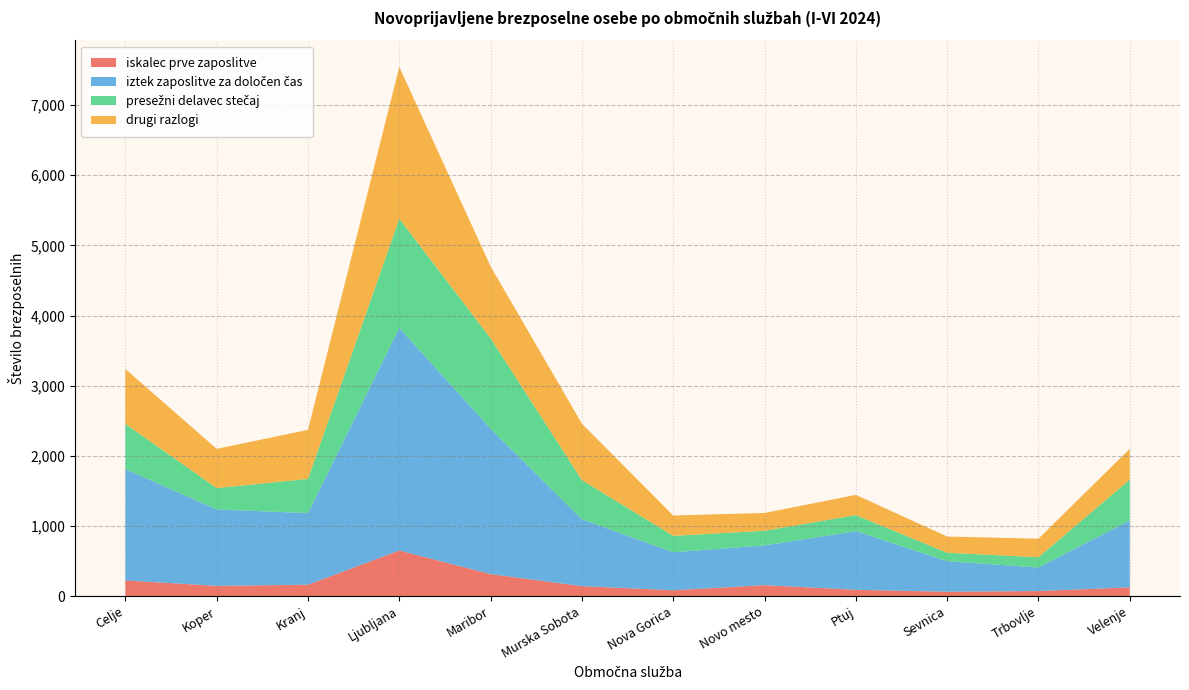

Reading left to right, what are all the values shown in this chart?

iskalec prve zaposlitve: 223	146	162	650	313	142	83	156	90	62	72	125
iztek zaposlitve za določen čas: 1587	1090	1021	3174	2073	953	542	566	836	435	335	955
presežni delavec stečaj: 645	304	488	1556	1289	558	234	209	228	121	147	580
drugi razlogi: 782	559	699	2164	1025	804	290	254	289	231	264	440